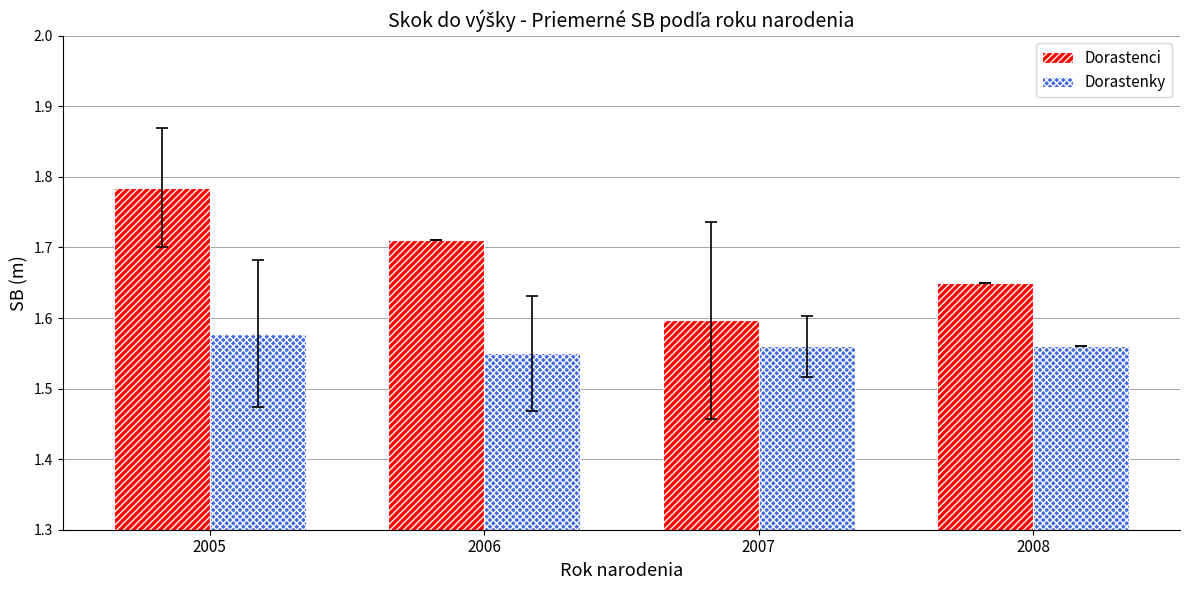

At which label does Dorastenky reach its peak?

2005